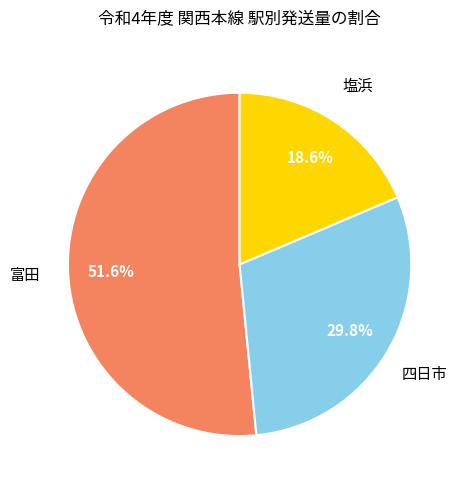

Is there a majority slice in this chart?

Yes